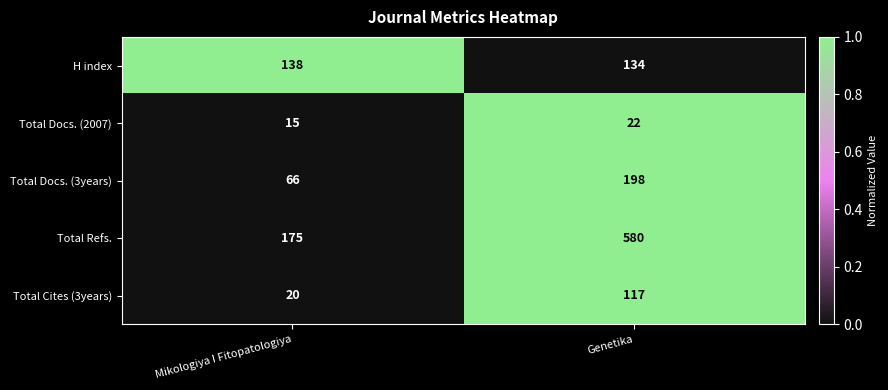

List the series in order of their peak value, lowest first.

Total Docs. (2007), Total Cites (3years), H index, Total Docs. (3years), Total Refs.